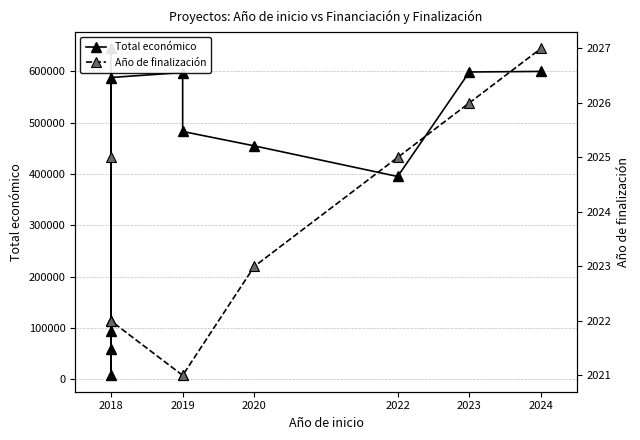

What is the value of the Año de finalización point at the 1st from the left?

2025